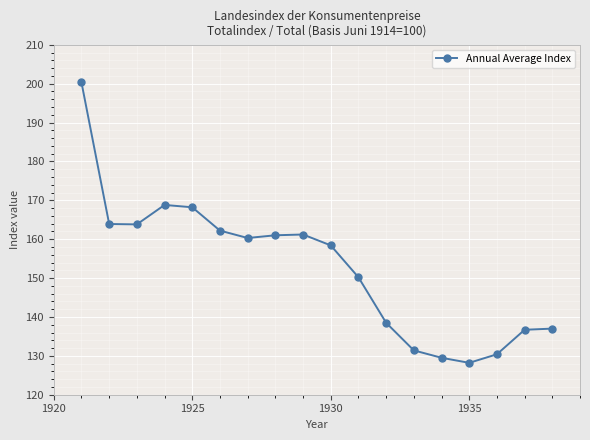

How many interior local valleys (lower than both neighbors) does the data have?

3